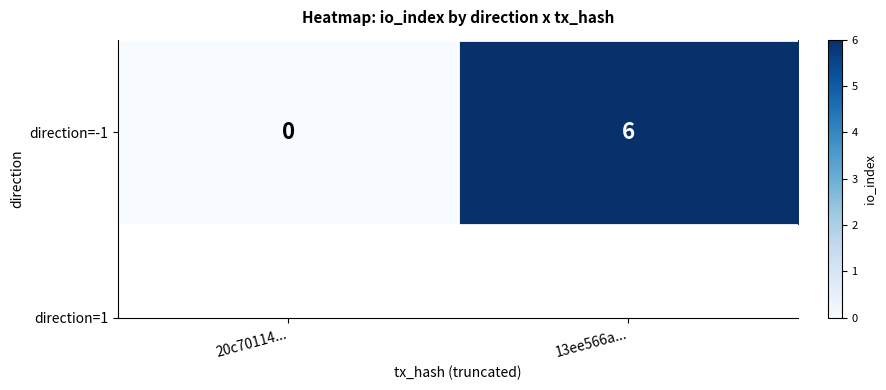

What is the greatest value displayed?

6